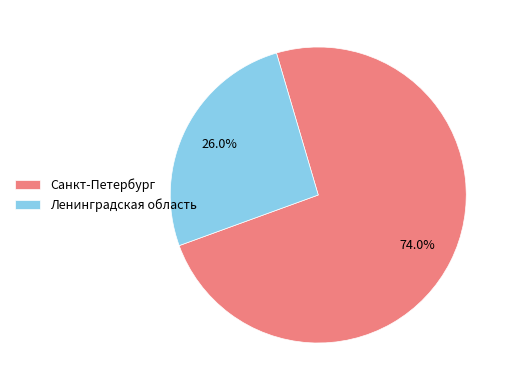

True or false: Санкт-Петербург accounts for 74% of the total.

True